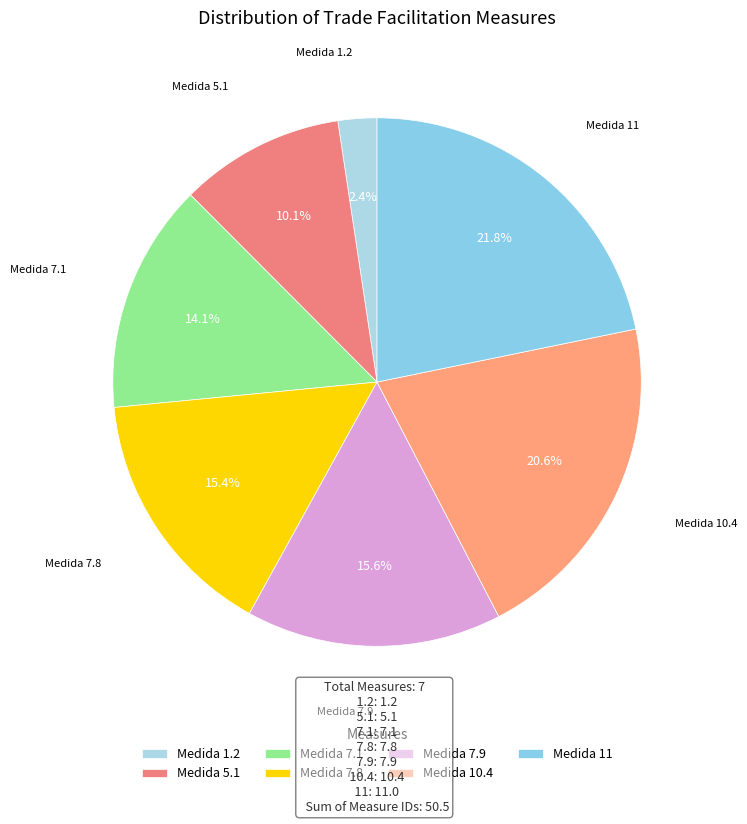

Does Medida 7.1 represent more than half of the total?

No